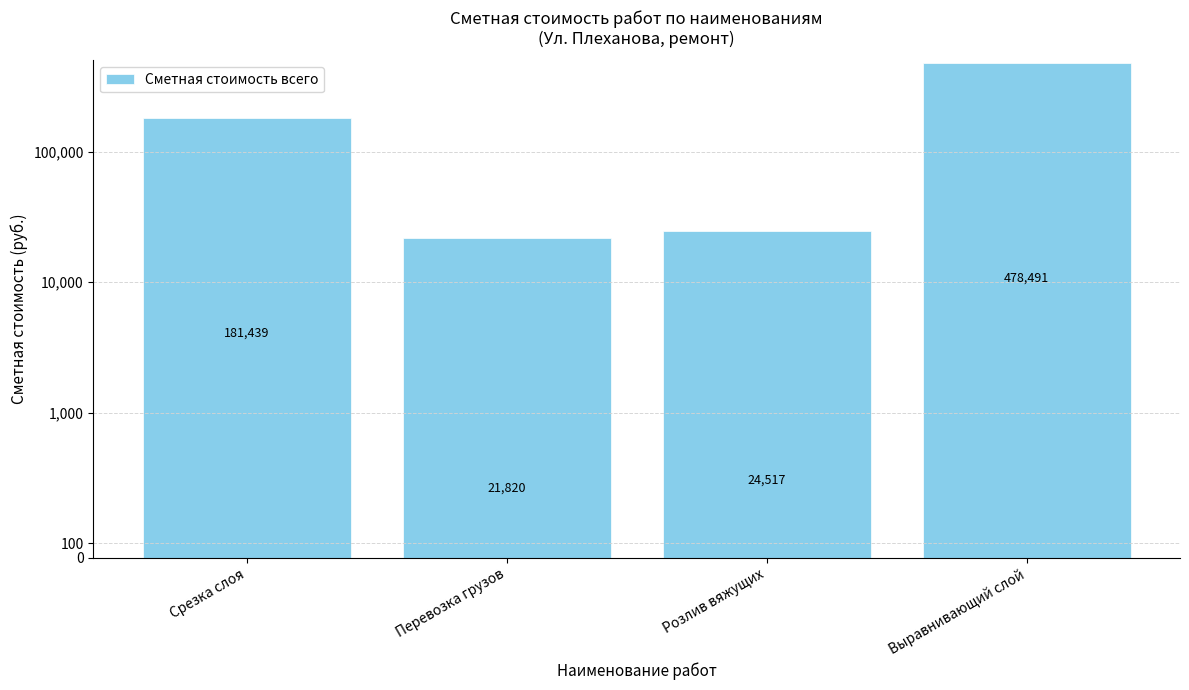

Which category has the highest value across all series?

Выравнивающий слой